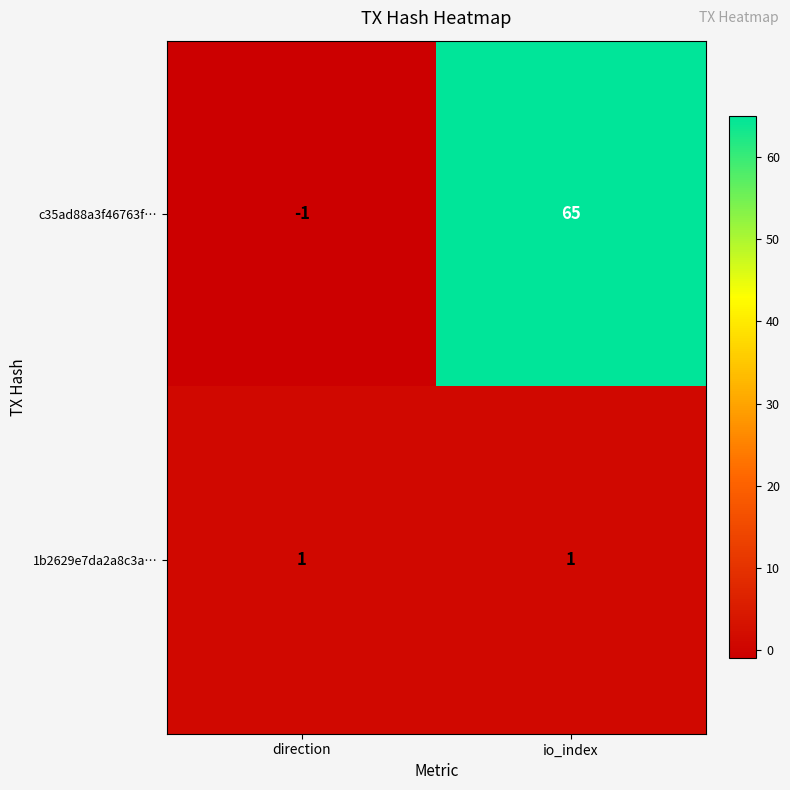

What is the greatest value displayed?

65